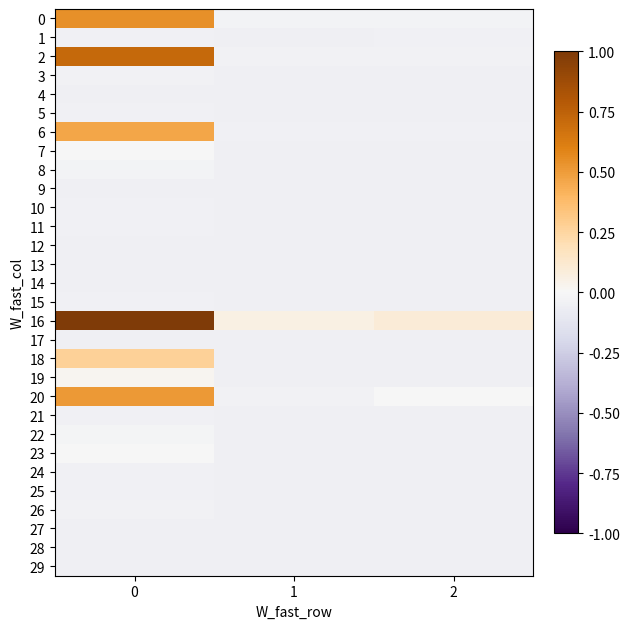

Reading left to right, what are all the values shown in this chart?

0: 0=0.5	1=-0.0	2=-0.0
1: 0=-0.0	1=-0.1	2=-0.0
2: 0=0.7	1=-0.0	2=-0.0
3: 0=-0.0	1=-0.1	2=-0.1
4: 0=-0.0	1=-0.1	2=-0.1
5: 0=-0.0	1=-0.1	2=-0.1
6: 0=0.5	1=-0.0	2=-0.0
7: 0=-0.0	1=-0.0	2=-0.1
8: 0=-0.0	1=-0.1	2=-0.0
9: 0=-0.1	1=-0.1	2=-0.1
10: 0=-0.0	1=-0.1	2=-0.1
11: 0=-0.0	1=-0.1	2=-0.1
12: 0=-0.0	1=-0.1	2=-0.1
13: 0=-0.1	1=-0.1	2=-0.1
14: 0=-0.1	1=-0.1	2=-0.0
15: 0=-0.0	1=-0.1	2=-0.1
16: 0=1.0	1=0.1	2=0.1
17: 0=-0.1	1=-0.1	2=-0.1
18: 0=0.3	1=-0.0	2=-0.0
19: 0=0.0	1=-0.0	2=-0.1
20: 0=0.5	1=-0.0	2=-0.0
21: 0=-0.0	1=-0.1	2=-0.1
22: 0=-0.0	1=-0.0	2=-0.1
23: 0=-0.0	1=-0.1	2=-0.0
24: 0=-0.0	1=-0.1	2=-0.0
25: 0=-0.0	1=-0.1	2=-0.1
26: 0=-0.0	1=-0.0	2=-0.1
27: 0=-0.1	1=-0.1	2=-0.1
28: 0=-0.0	1=-0.1	2=-0.1
29: 0=-0.1	1=-0.1	2=-0.1